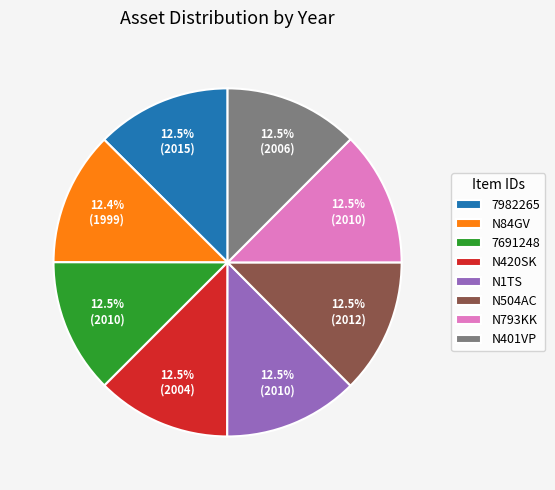

Approximately how many times larger is the value at 7982265 compared to N420SK?

1.0